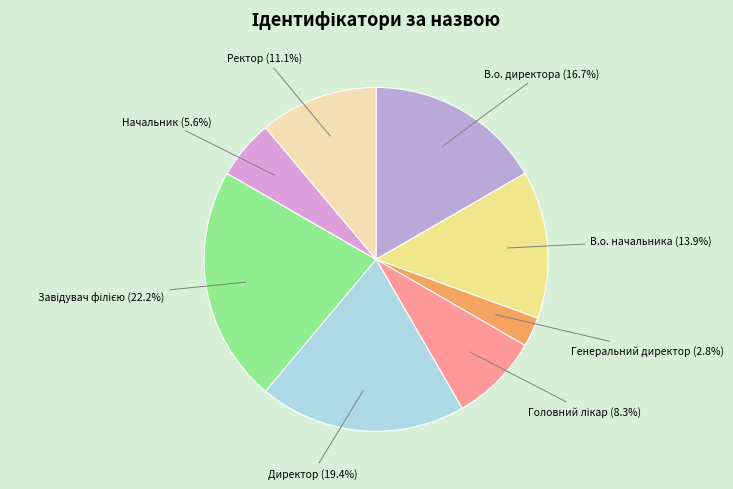

Combined, do Ректор (11.1%) and Генеральний директор (2.8%) account for over 50%?

No